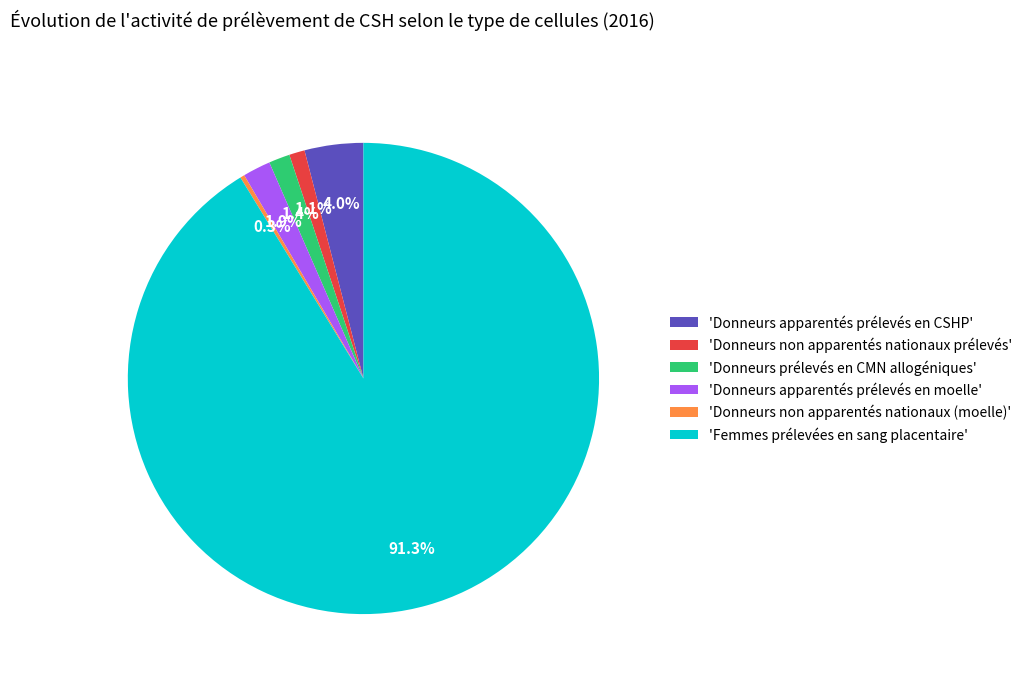

Is there a majority slice in this chart?

Yes